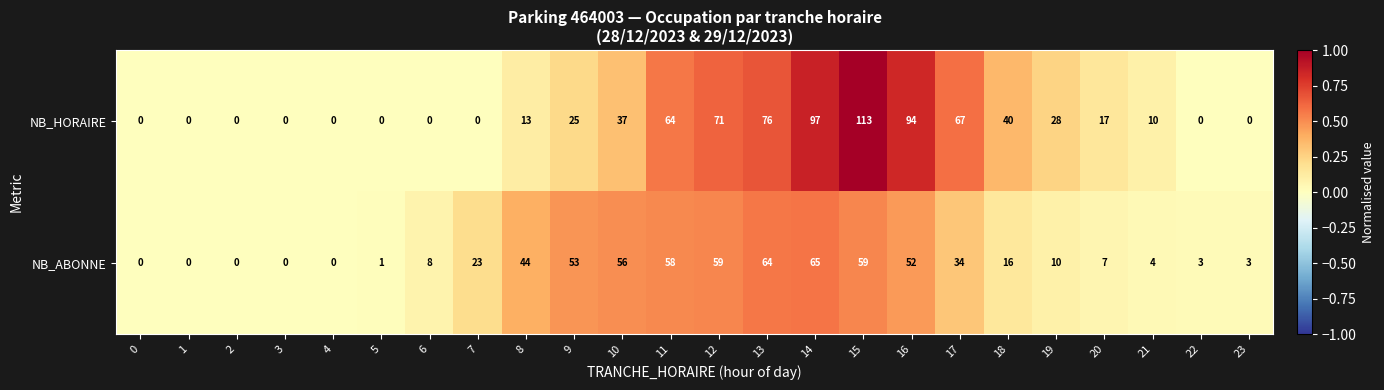

List the series in order of their overall mean, lowest first.

NB_ABONNE, NB_HORAIRE